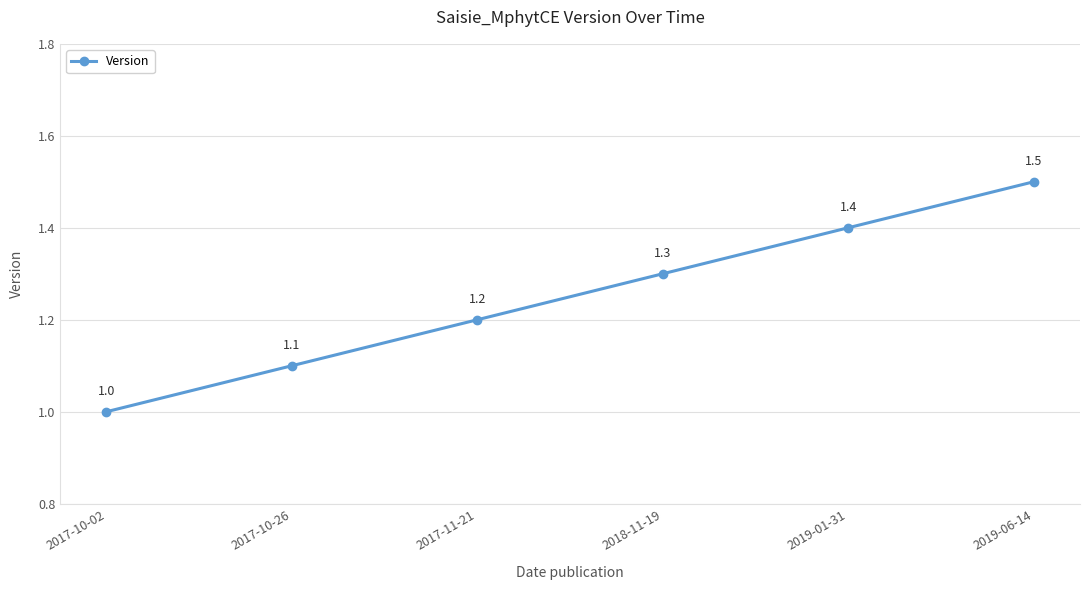

The chart shows a value of 2.3 at 2018-11-19. True or false?

False